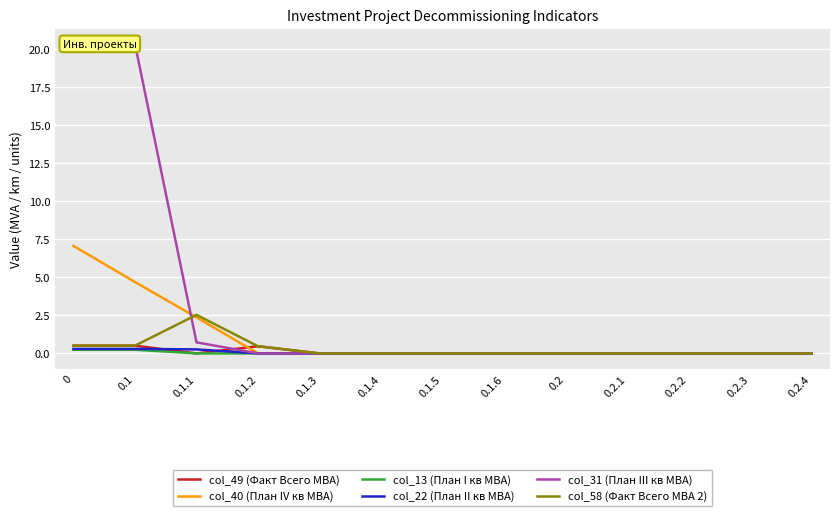

True or false: col_58 (Факт Всего МВА 2) and col_49 (Факт Всего МВА) cross at least once.

False